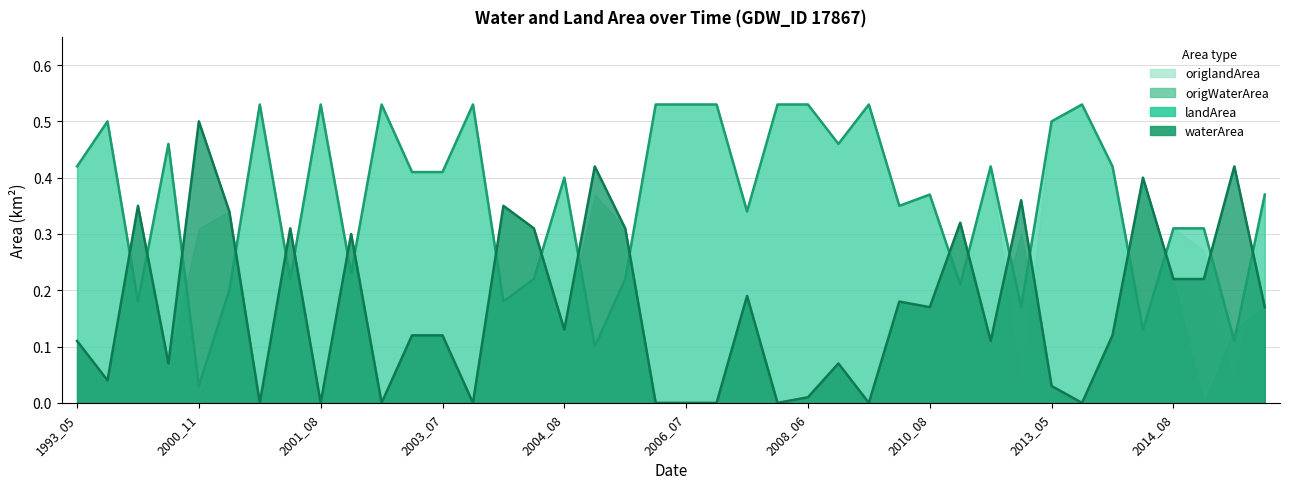

Where is landArea nearest to the value 0?

2000_11